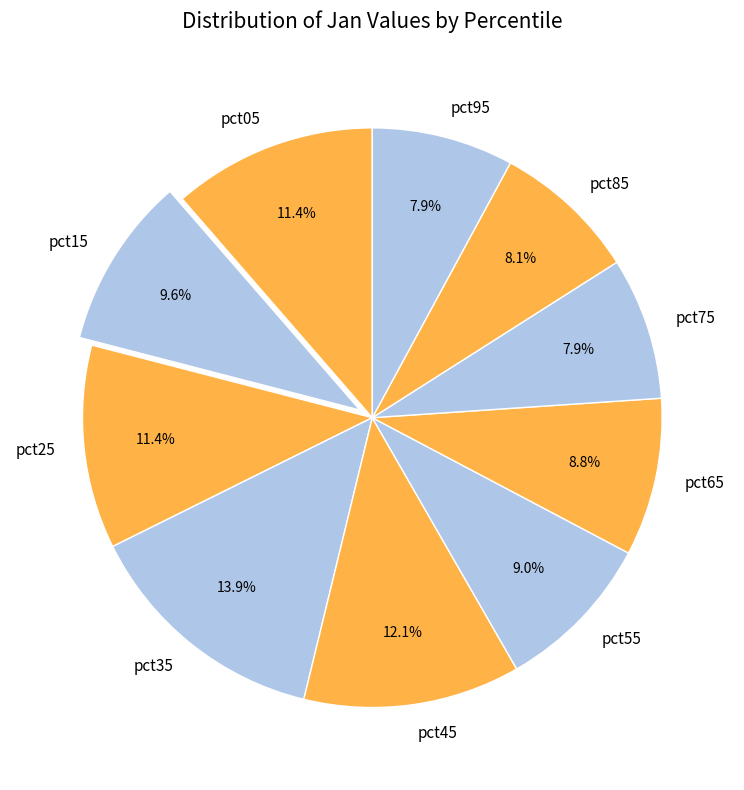

To the nearest percent, what is the average slice percentage?

10%